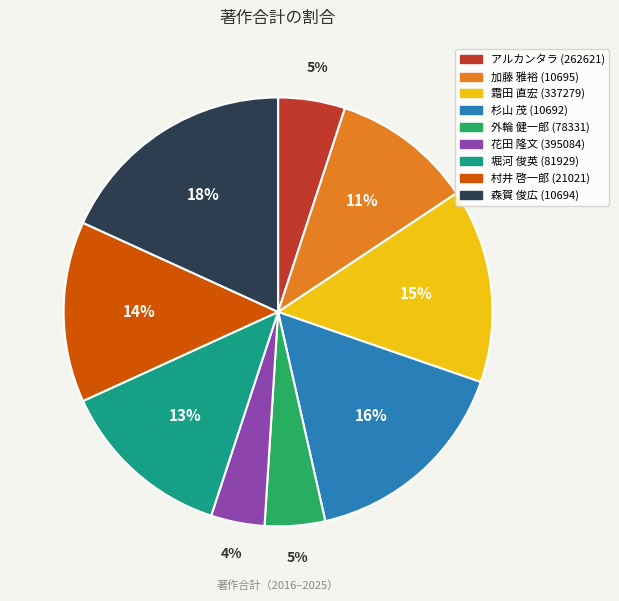

Which slice is the largest?

森賀 俊広 (10694)